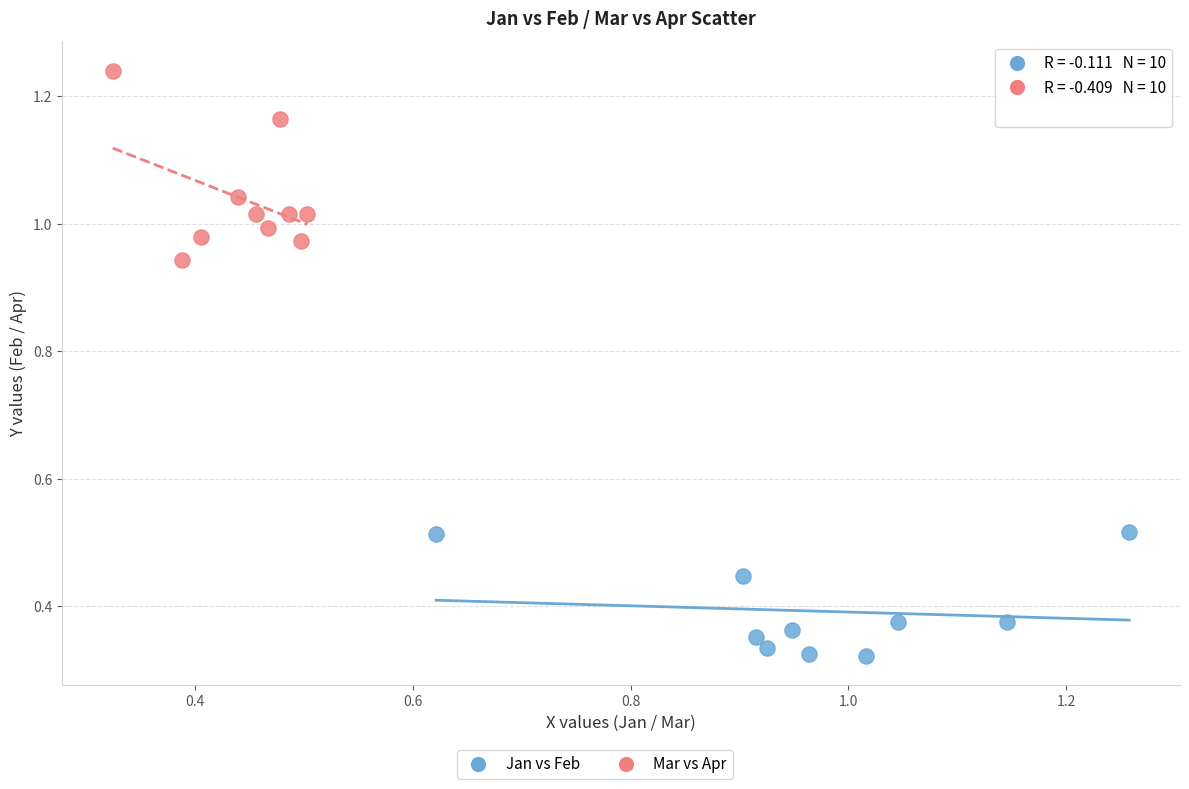

Which series has the largest Y range (max minus min)?

Mar vs Apr